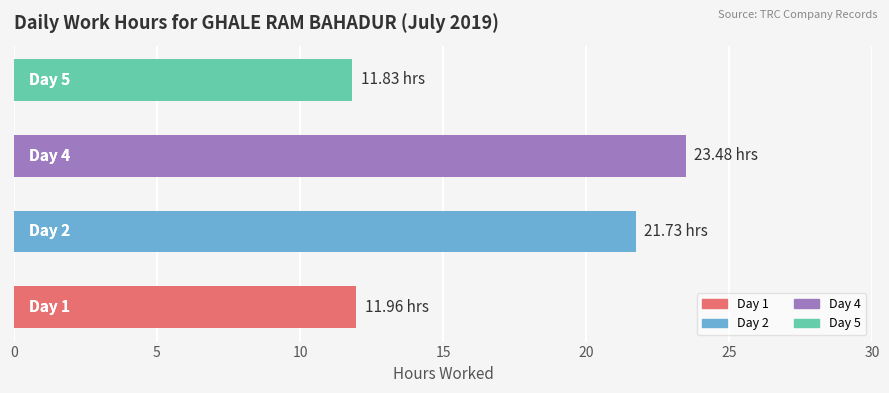

What is the greatest value displayed?

23.5